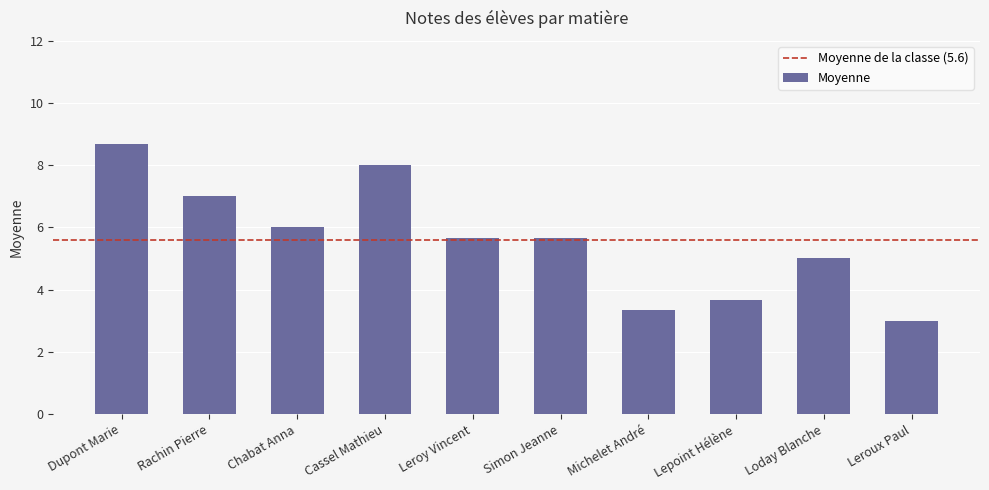

What position from the left is Loday Blanche?

9